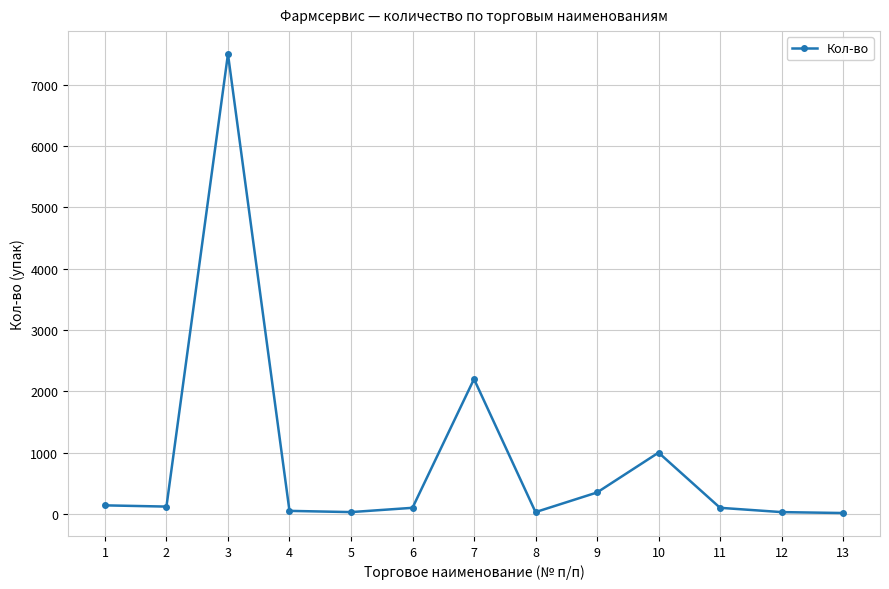

Where is the first local maximum?

3